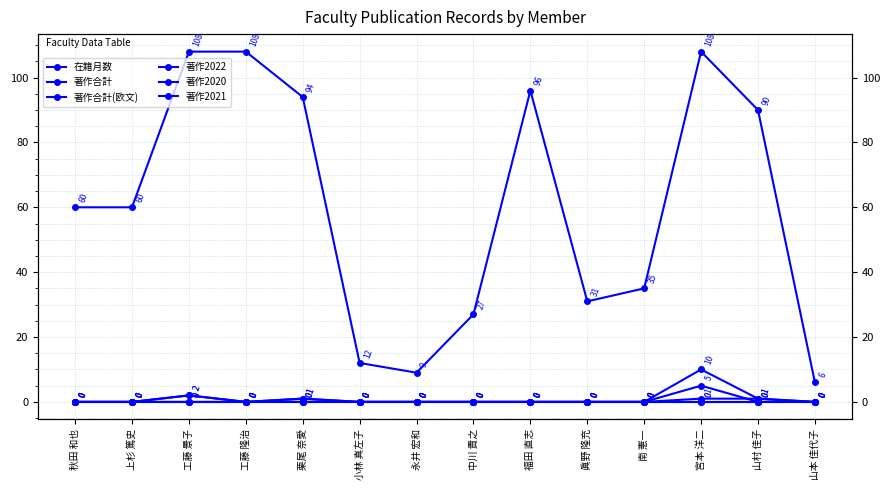

At how many categories does at least one series exceed 41?

8